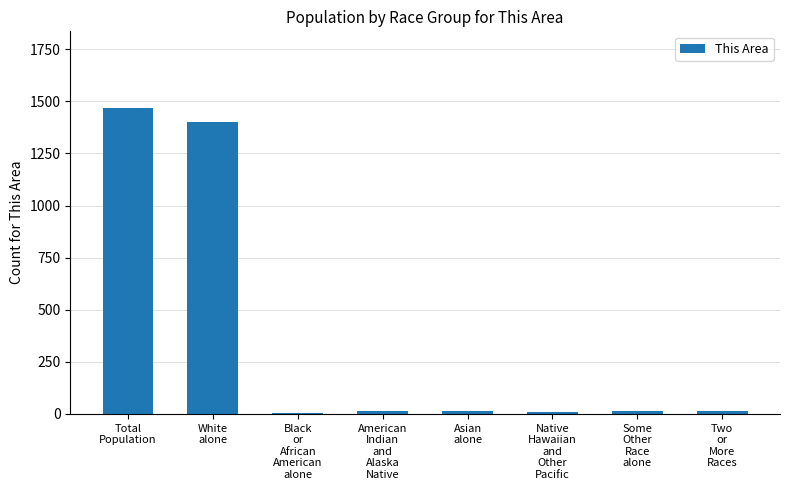

What is the maximum value shown in the chart?

1469